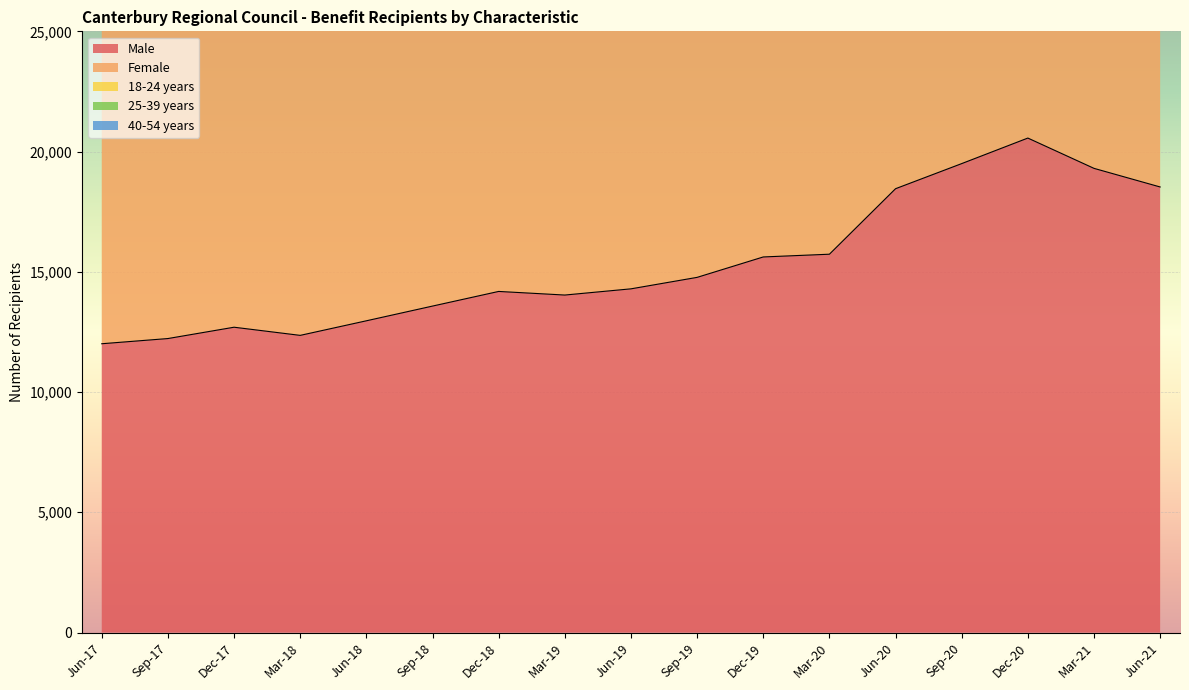

The value of 18-24 years at Mar-21 is 47505. True or false?

True